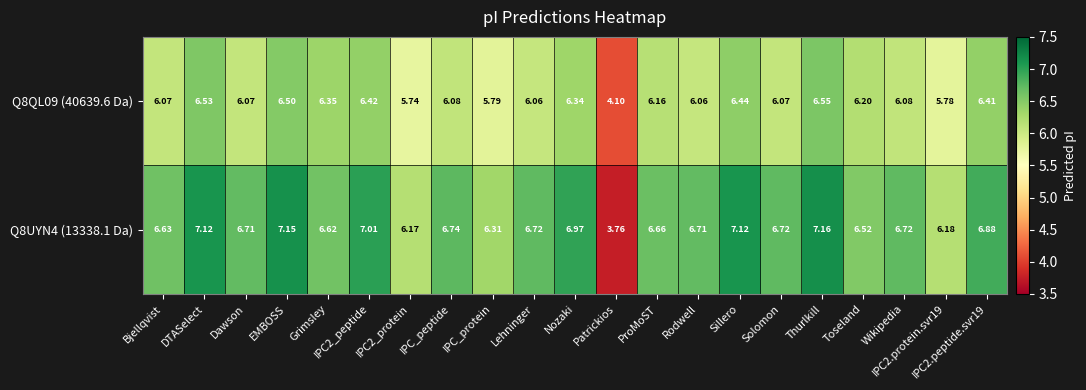

How many data points in Q8QL09 (40639.6 Da) are less than 6?

4